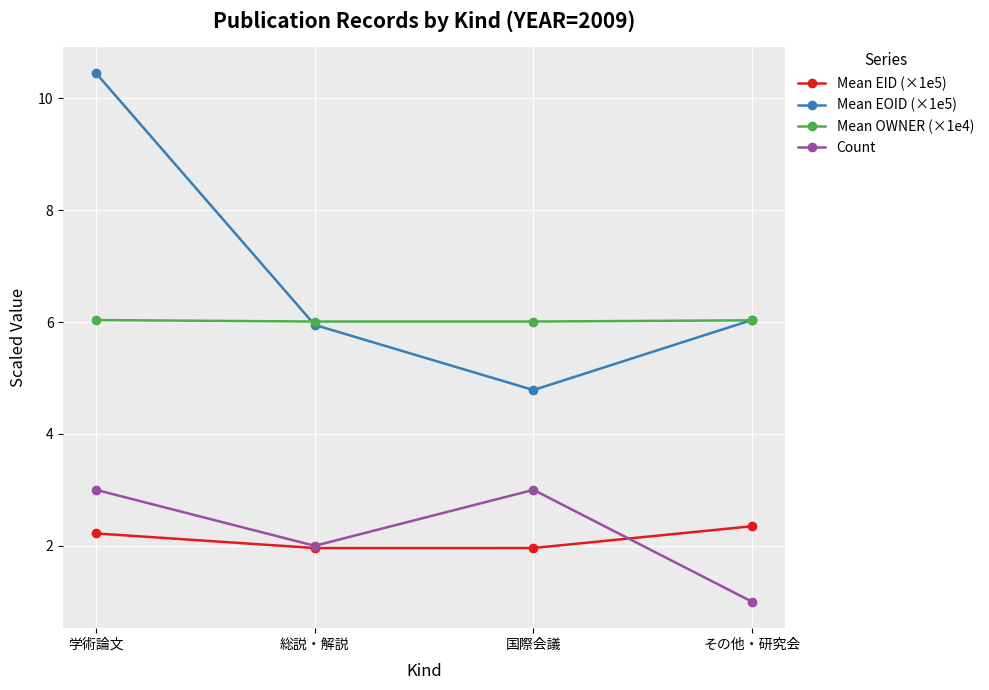

How many values in the Mean EOID (×1e5) series exceed 6?

2